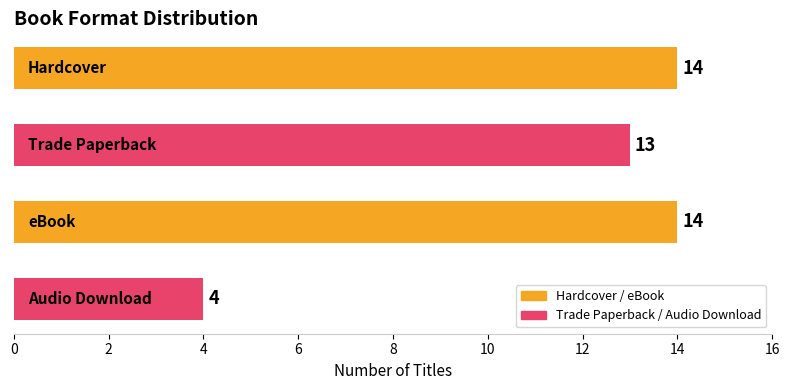

What is the value of the 1st bar from the top?

14